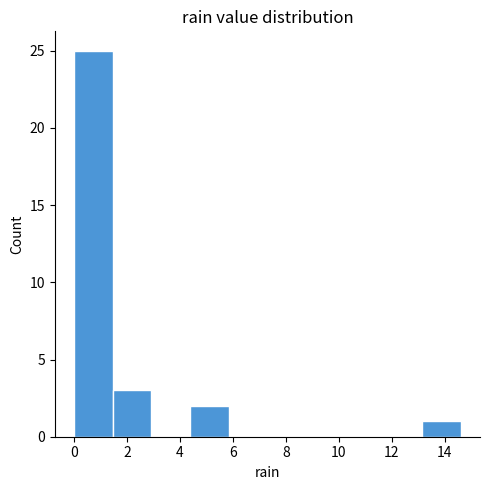

What is the height of the bar covering 1.46 to 2.92 on the x-axis? Neither the bar edges nor the heights are printed on the chart, so give them approximately, as read against the axes.

3